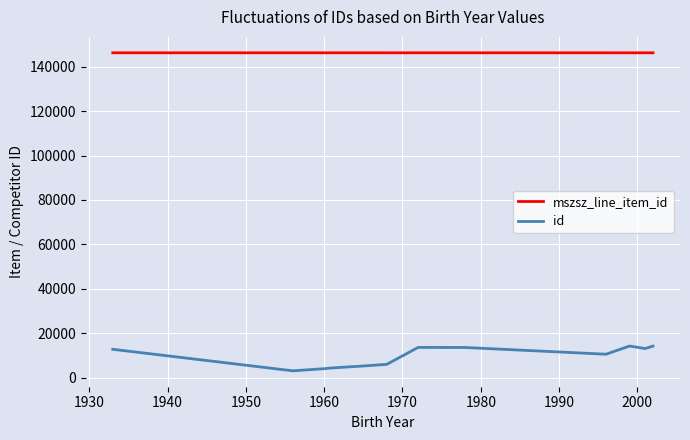

Which series has the largest total across all categories?

mszsz_line_item_id